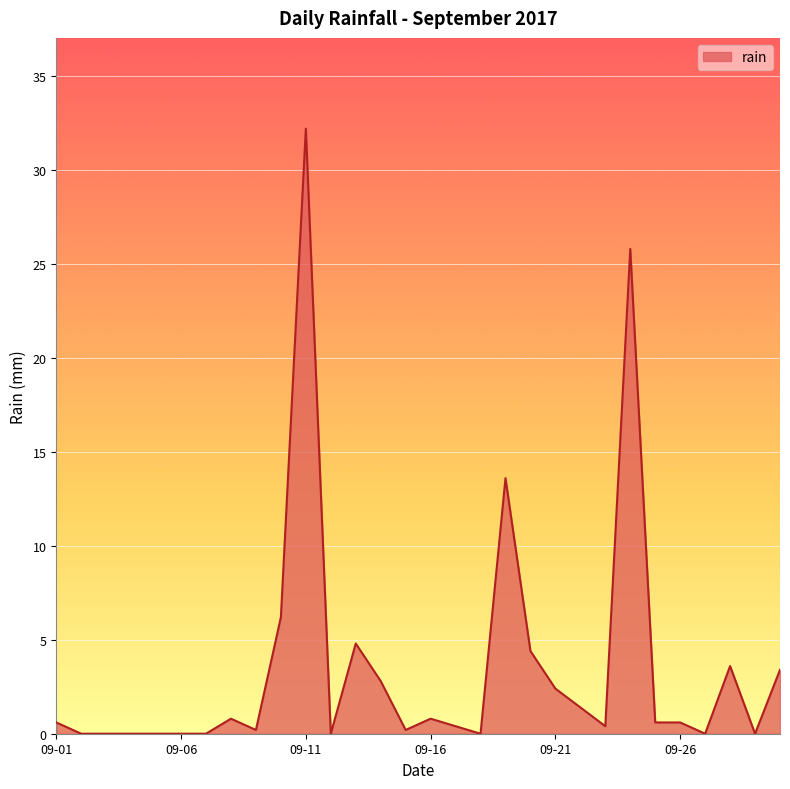

What is the difference between the maximum and minimum values?

32.2